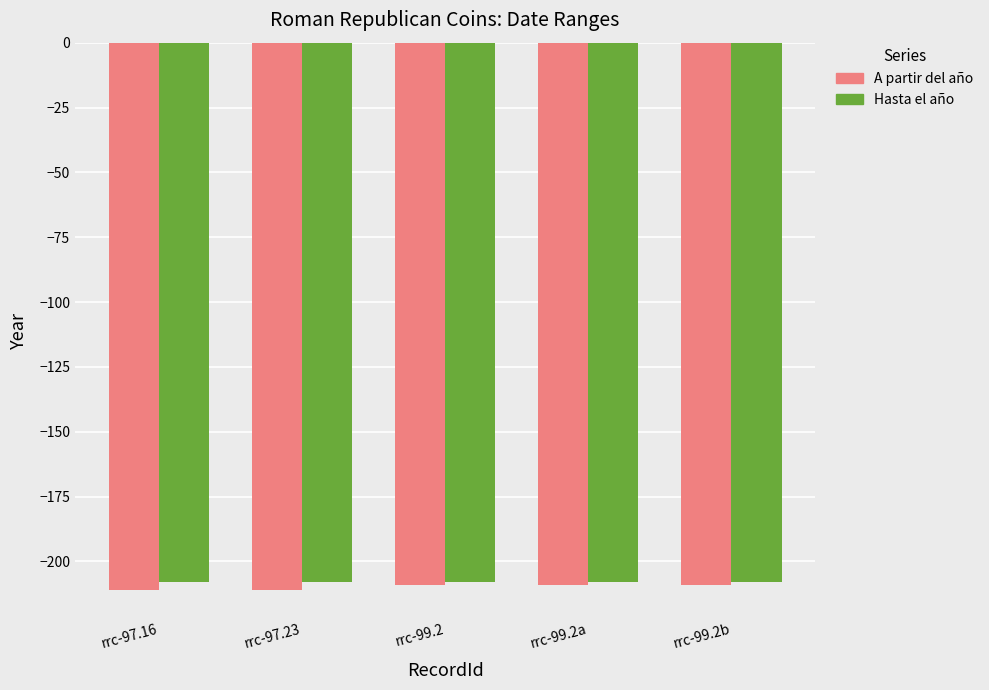

Which series has the widest spread of values?

A partir del año